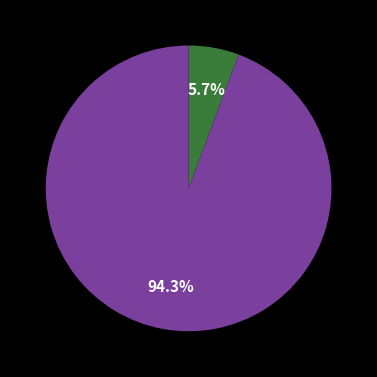

How many segments does this pie chart have?

2